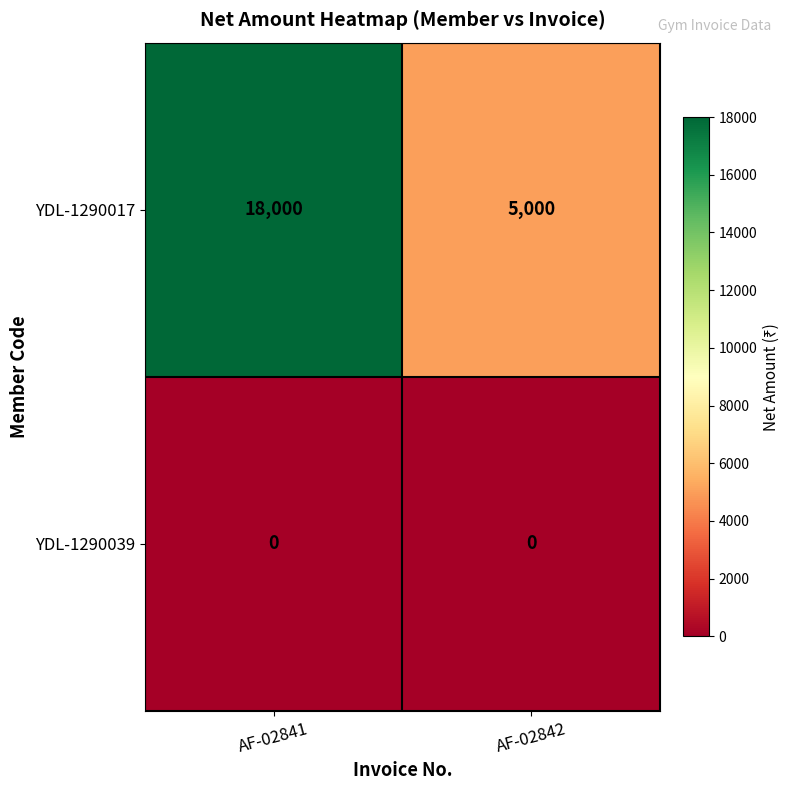

What is the maximum value shown in the chart?

18000